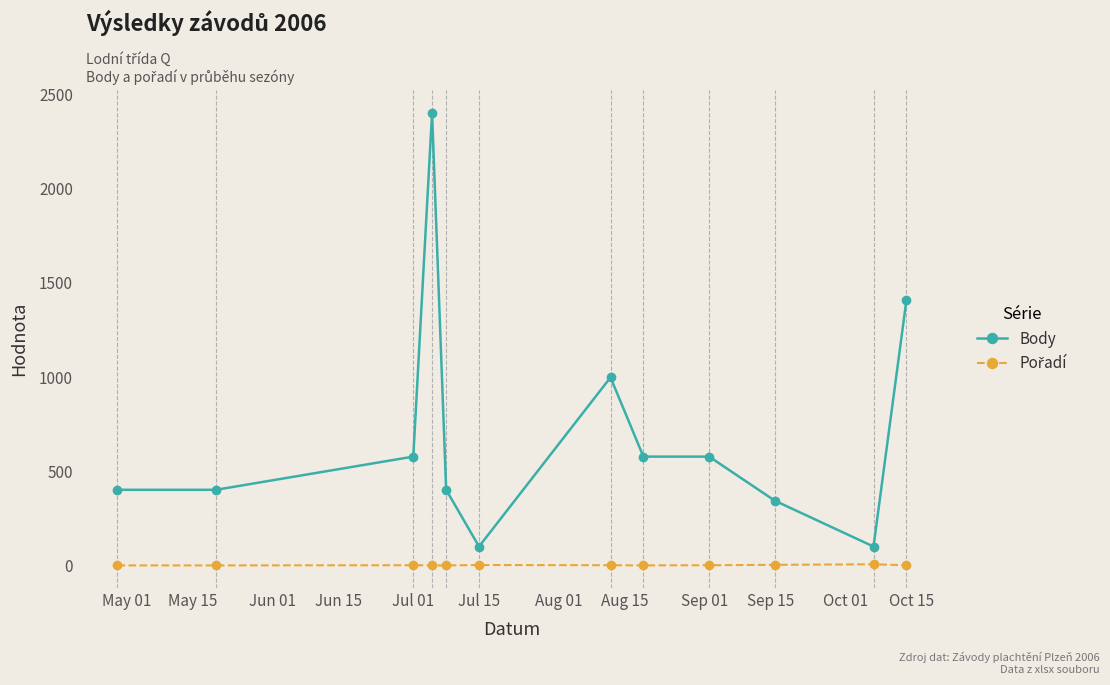

Does the chart display data point markers on the line(s)?

Yes